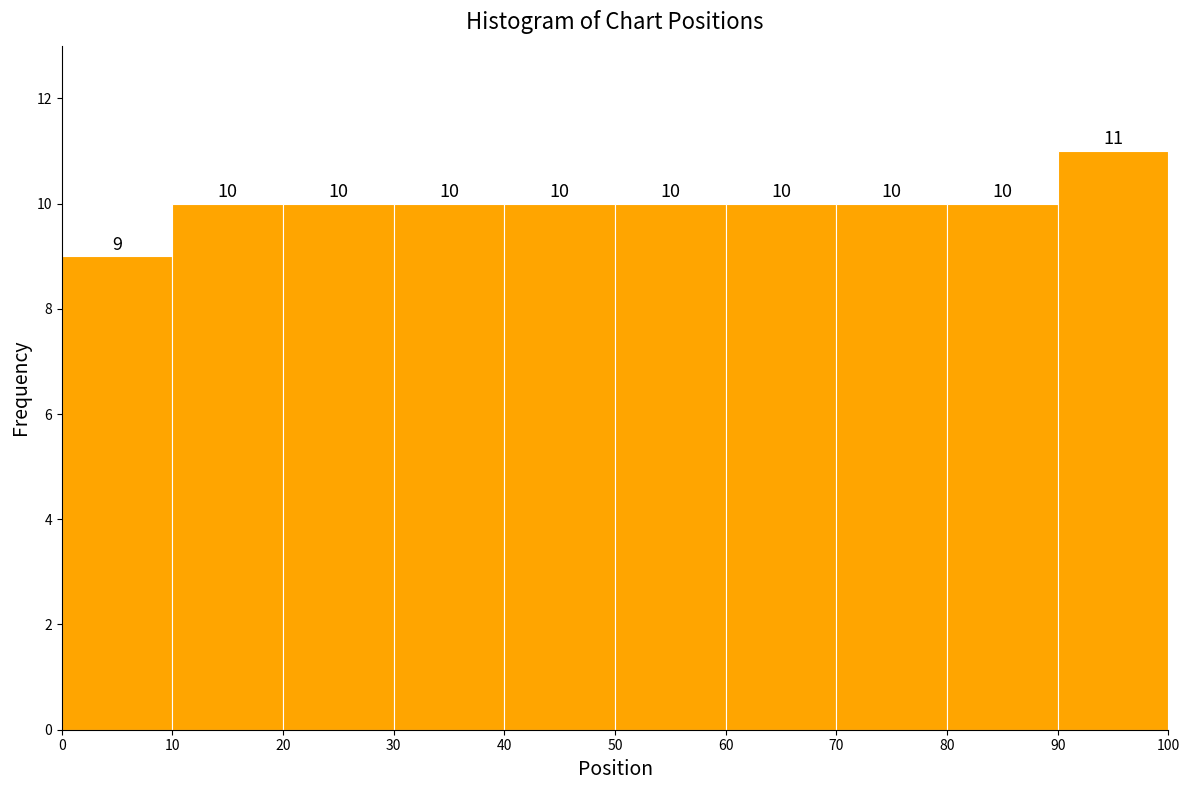

Reading left to right, transcribe this chart: for each bar, give the range it covers on the x-axis and its height.

0 to 10: 9
10 to 20: 10
20 to 30: 10
30 to 40: 10
40 to 50: 10
50 to 60: 10
60 to 70: 10
70 to 80: 10
80 to 90: 10
90 to 100: 11